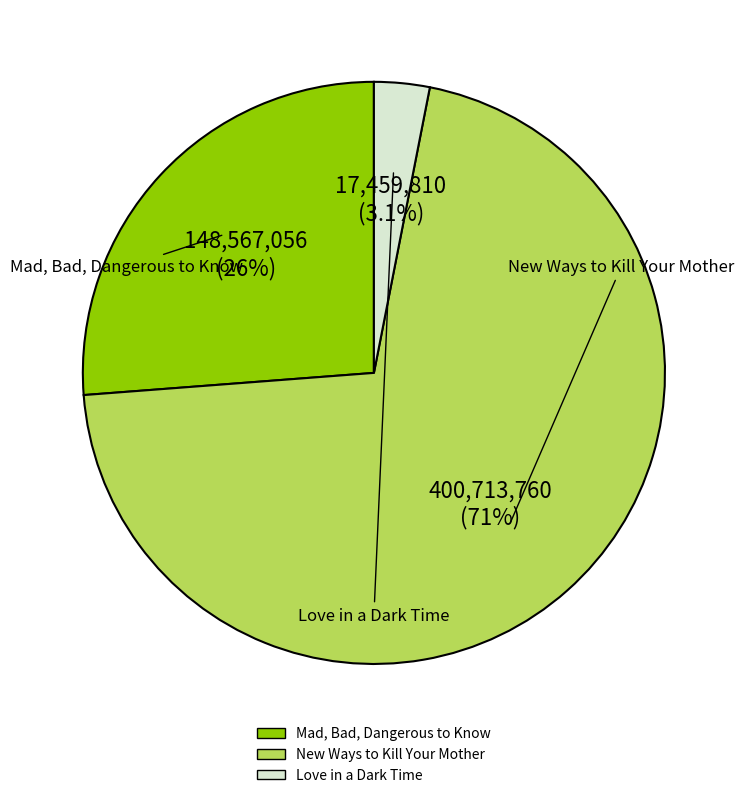

What is the smallest slice in the pie chart?

Love in a Dark Time